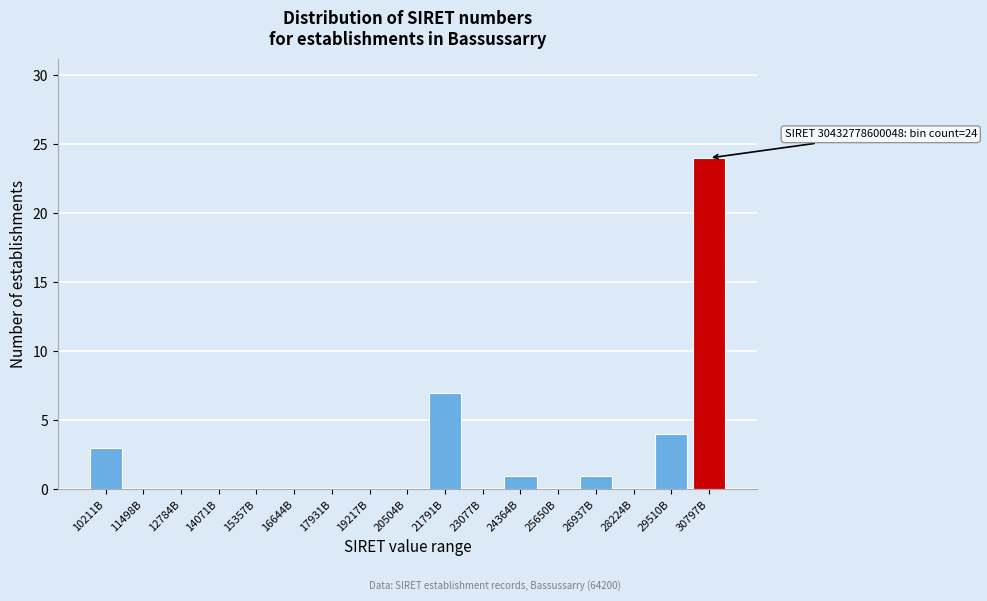

Reading left to right, what are all the values shown in this chart?

10211B=3	11498B=0	12784B=0	14071B=0	15357B=0	16644B=0	17931B=0	19217B=0	20504B=0	21791B=7	23077B=0	24364B=1	25650B=0	26937B=1	28224B=0	29510B=4	30797B=24